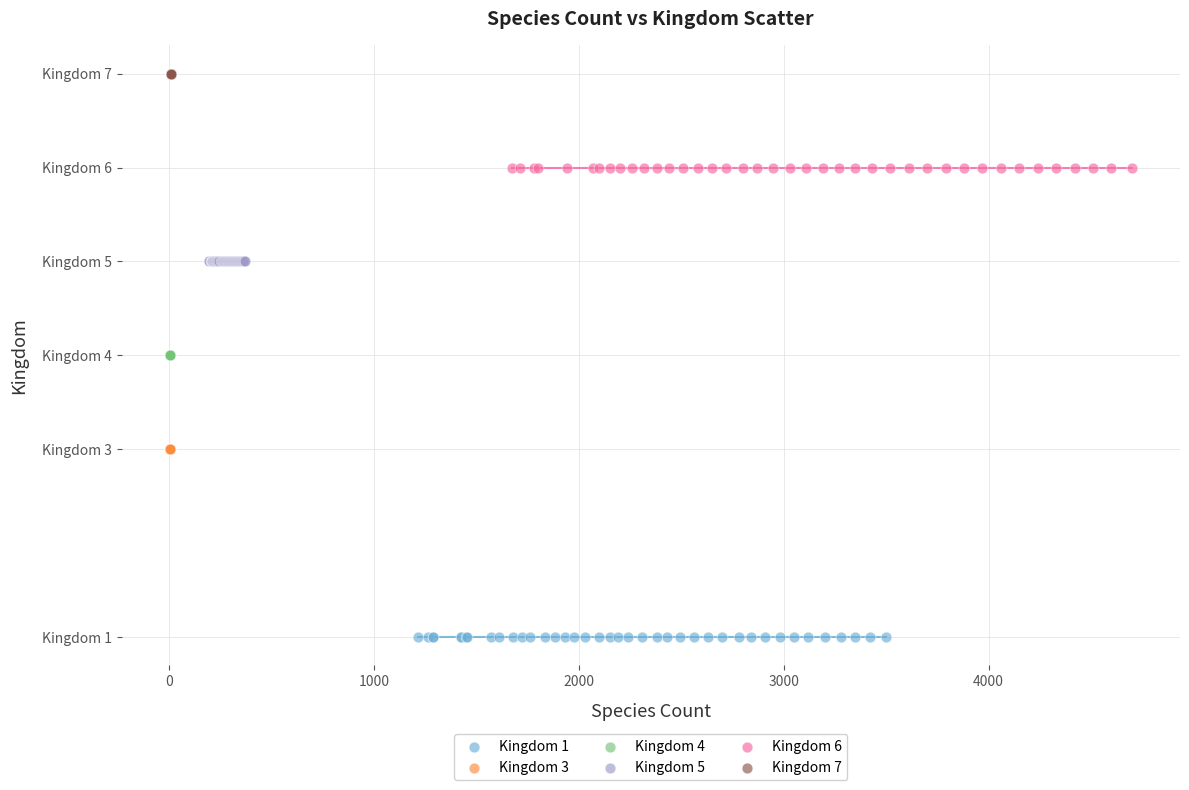

Which series reaches the maximum Y coordinate?

Kingdom 7